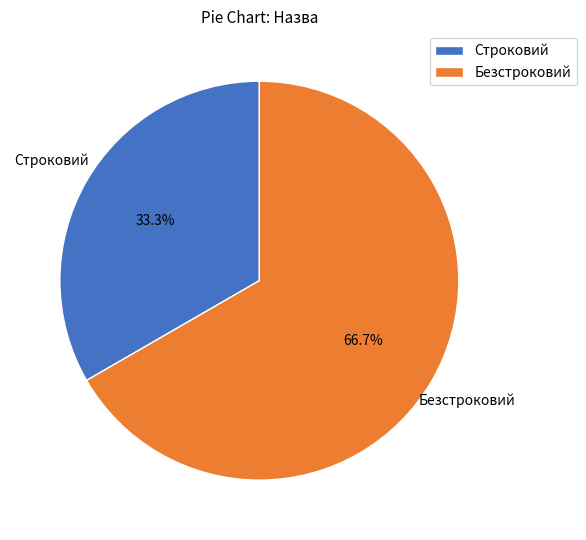

What percentage is the Строковий slice, to the nearest percent?

33%